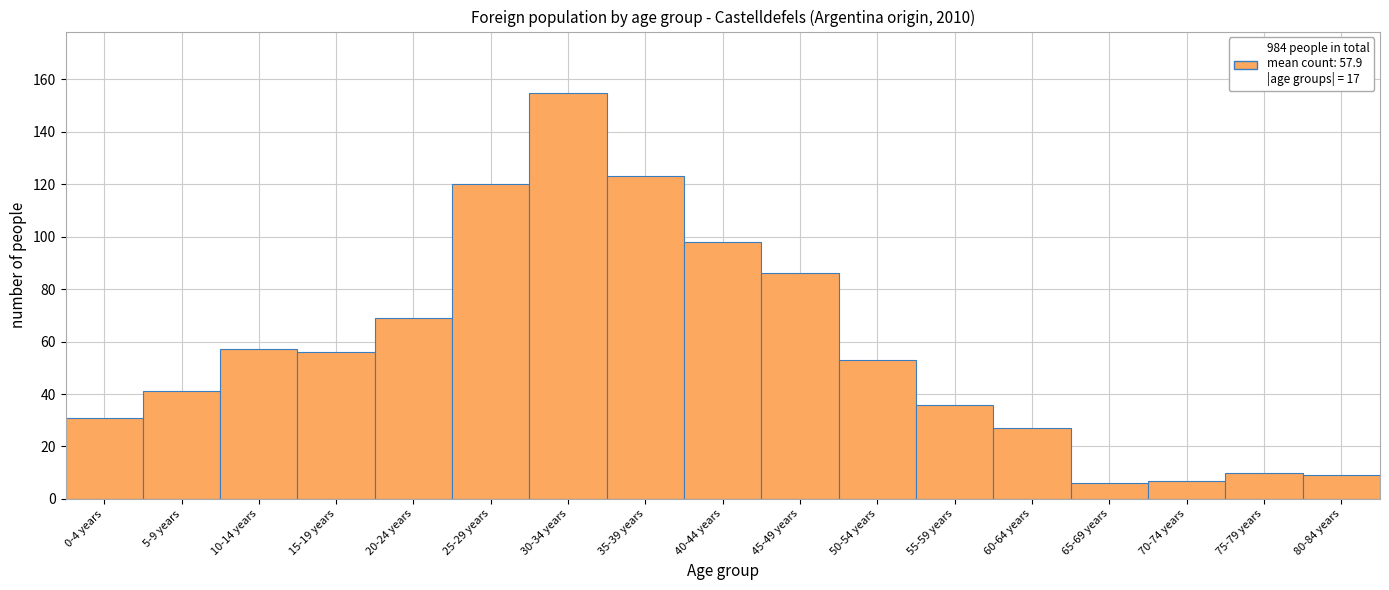

Reading left to right, transcribe all the data shown in this chart.

0-4 years=31	5-9 years=41	10-14 years=57	15-19 years=56	20-24 years=69	25-29 years=120	30-34 years=155	35-39 years=123	40-44 years=98	45-49 years=86	50-54 years=53	55-59 years=36	60-64 years=27	65-69 years=6	70-74 years=7	75-79 years=10	80-84 years=9